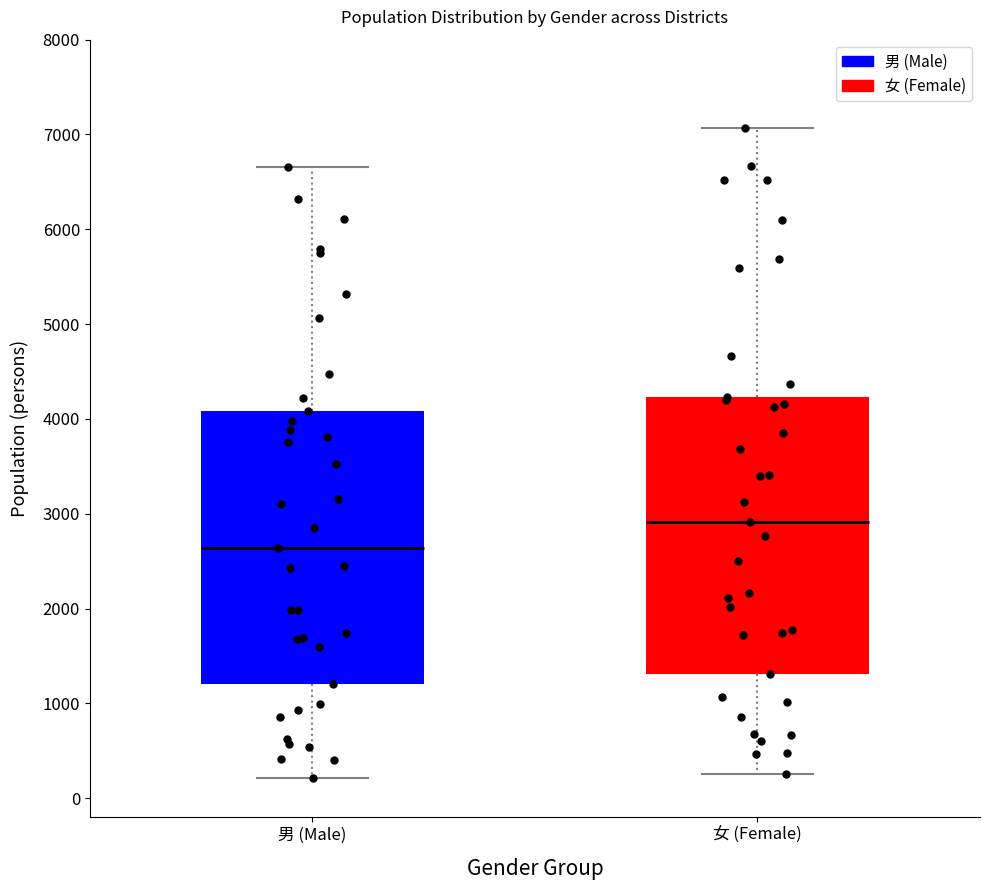

Reading left to right, read every box against the y-axis: the position of its median line, the range the box covers, and the ends of its whiskers. The values are not printed on the chart, so give them approximately, as read against the axis.

男 (Male): median 2600, box 1200 to 4100, whiskers 200 to 6700
女 (Female): median 2900, box 1300 to 4200, whiskers 300 to 7100